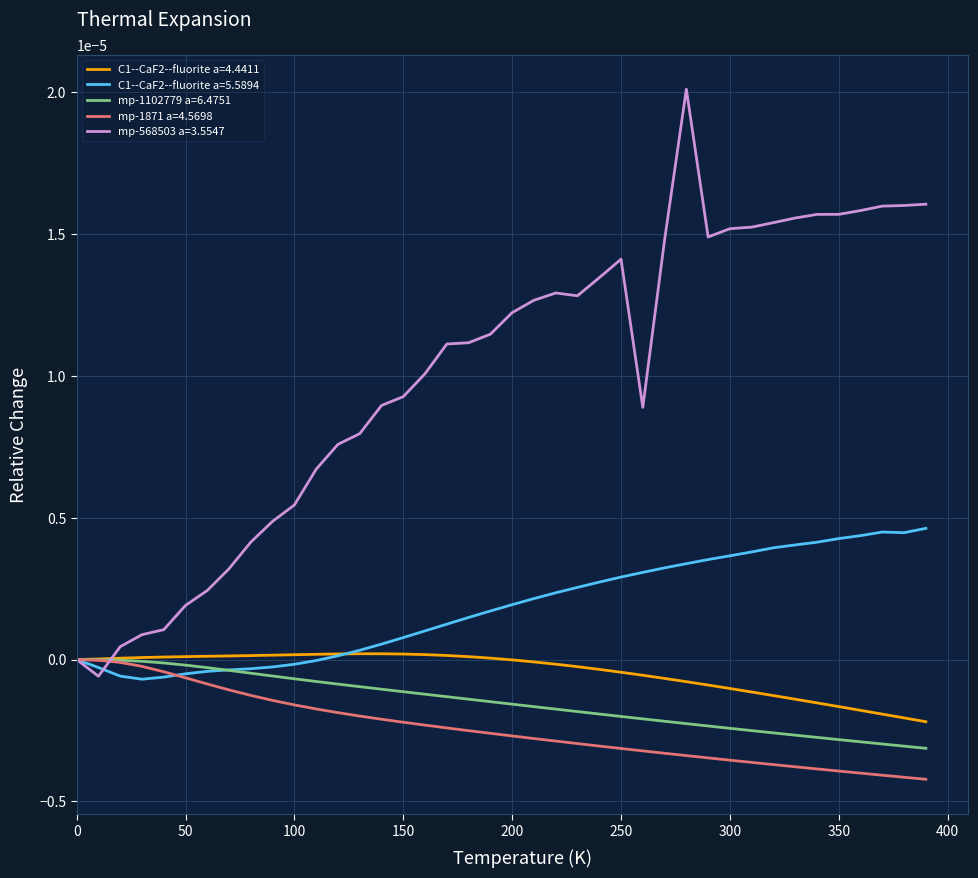

Which series has the widest spread of values?

mp-568503 a=3.5547